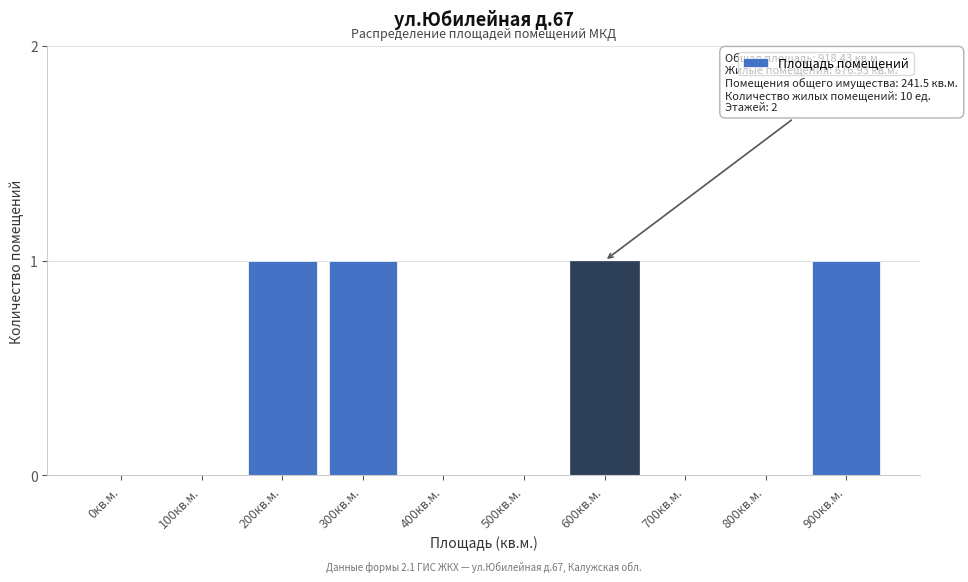

Reading left to right, what are all the values shown in this chart?

0кв.м.=0	100кв.м.=0	200кв.м.=1	300кв.м.=1	400кв.м.=0	500кв.м.=0	600кв.м.=1	700кв.м.=0	800кв.м.=0	900кв.м.=1